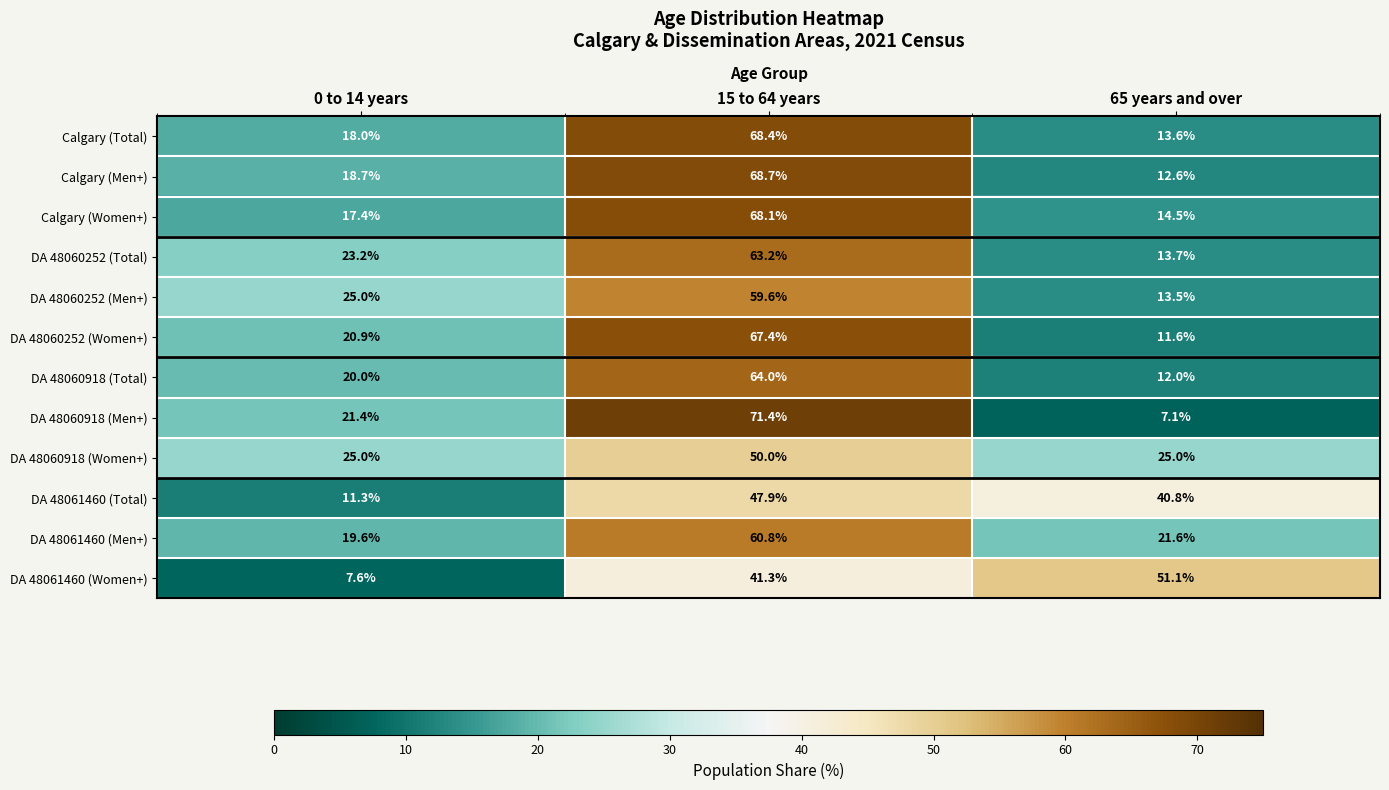

What is the minimum value shown in the chart?

7.1